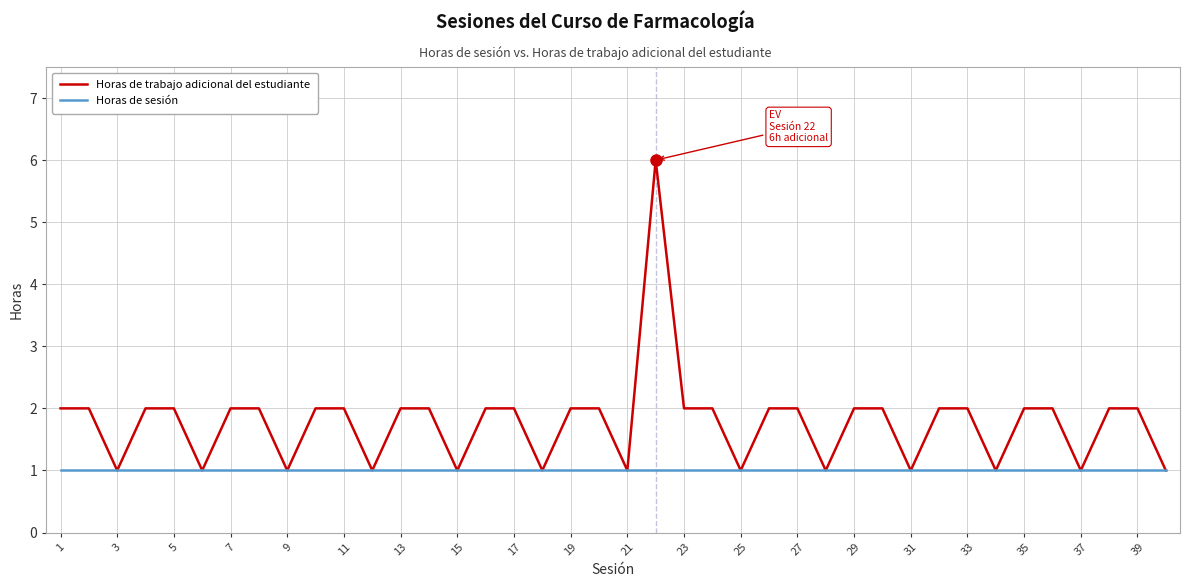

Reading right to left, list all the values displayed in this chart.

Horas de trabajo adicional del estudiante: 1	2	2	1	2	2	1	2	2	1	2	2	1	2	2	1	2	2	6	1	2	2	1	2	2	1	2	2	1	2	2	1	2	2	1	2	2	1	2	2
Horas de sesión: 1	1	1	1	1	1	1	1	1	1	1	1	1	1	1	1	1	1	1	1	1	1	1	1	1	1	1	1	1	1	1	1	1	1	1	1	1	1	1	1